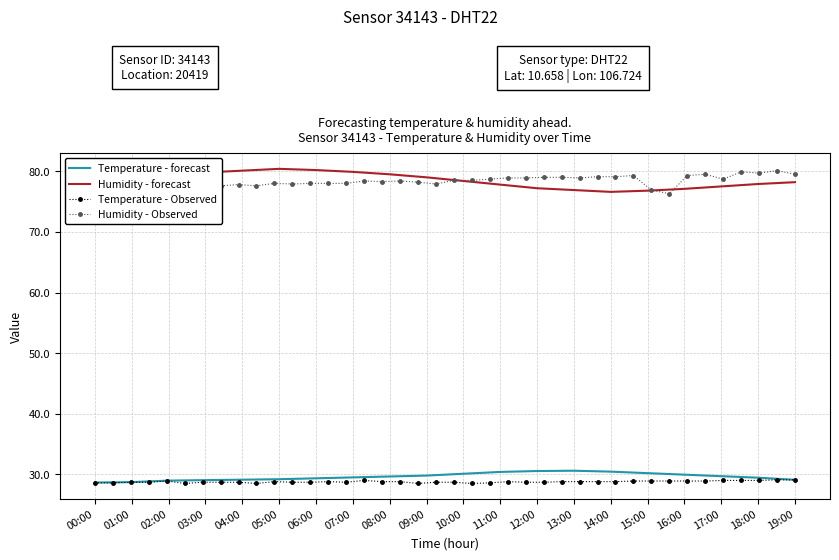

Which series has the largest total across all categories?

humidity